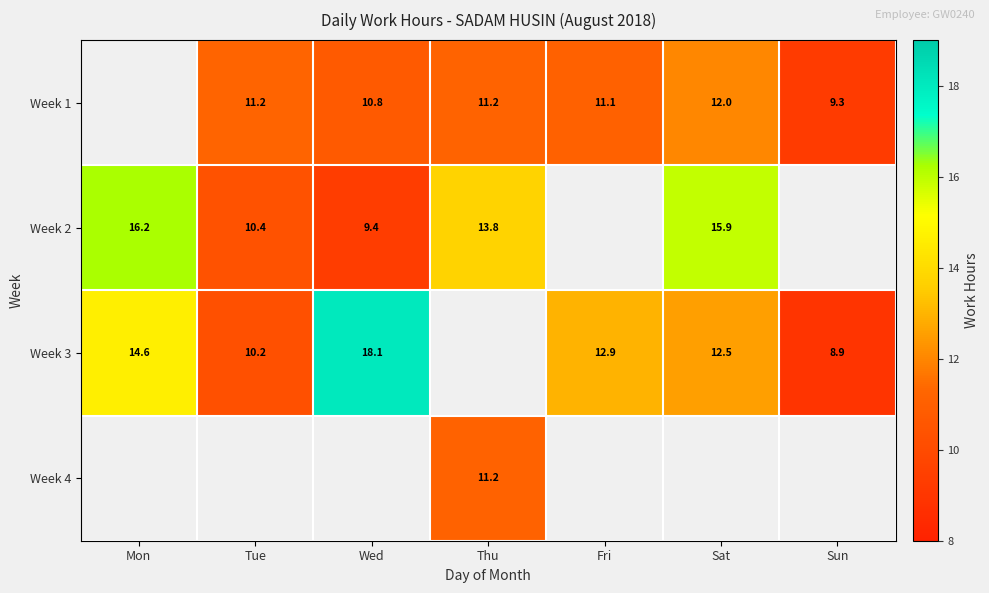

What is the minimum value shown in the chart?

8.9